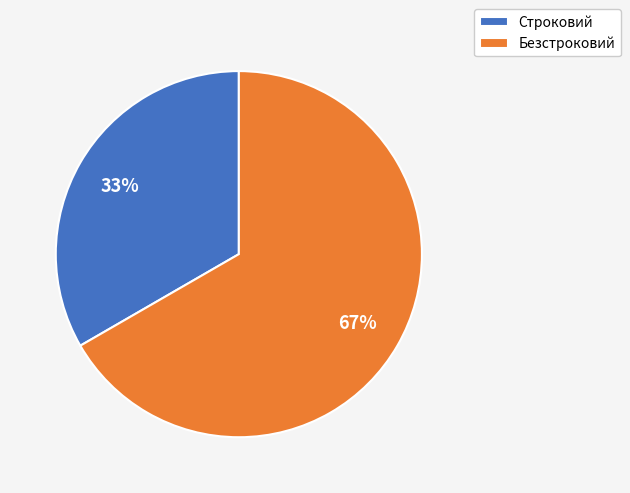

Which category has the smallest portion of the pie?

Строковий